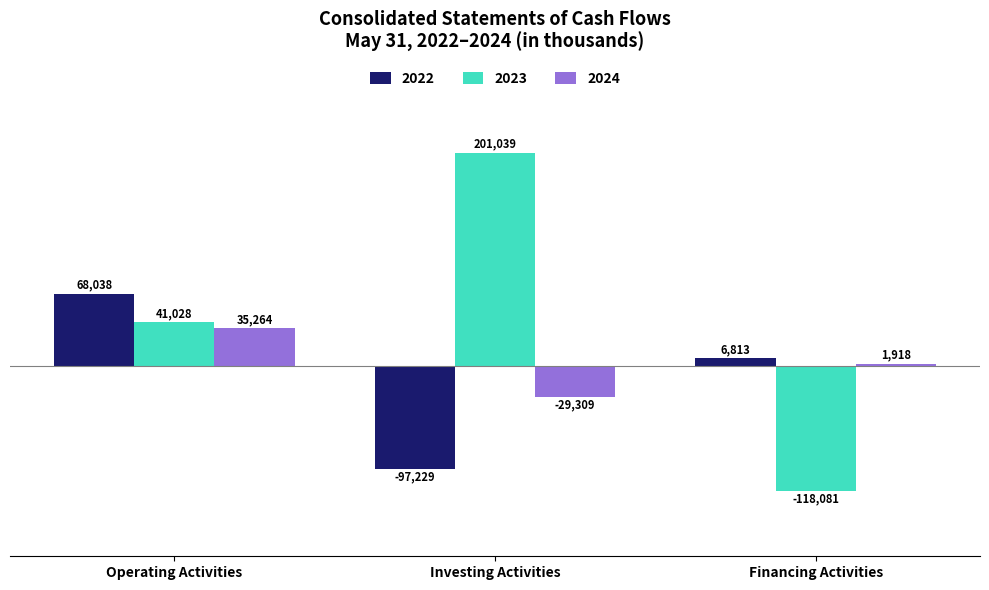

List the series in order of their peak value, lowest first.

2024, 2022, 2023